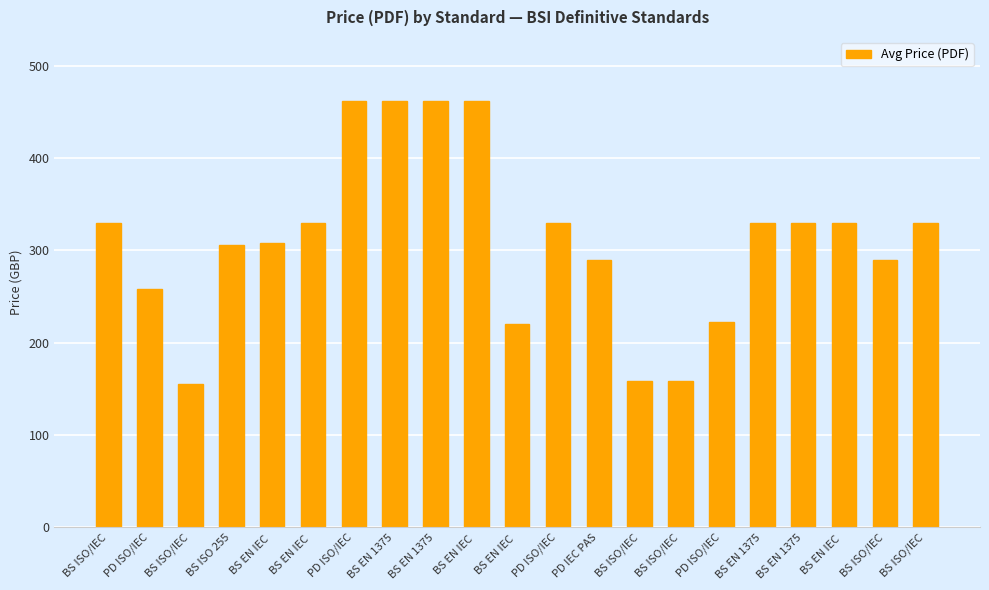

What is the difference between the second highest and minimum values?

307